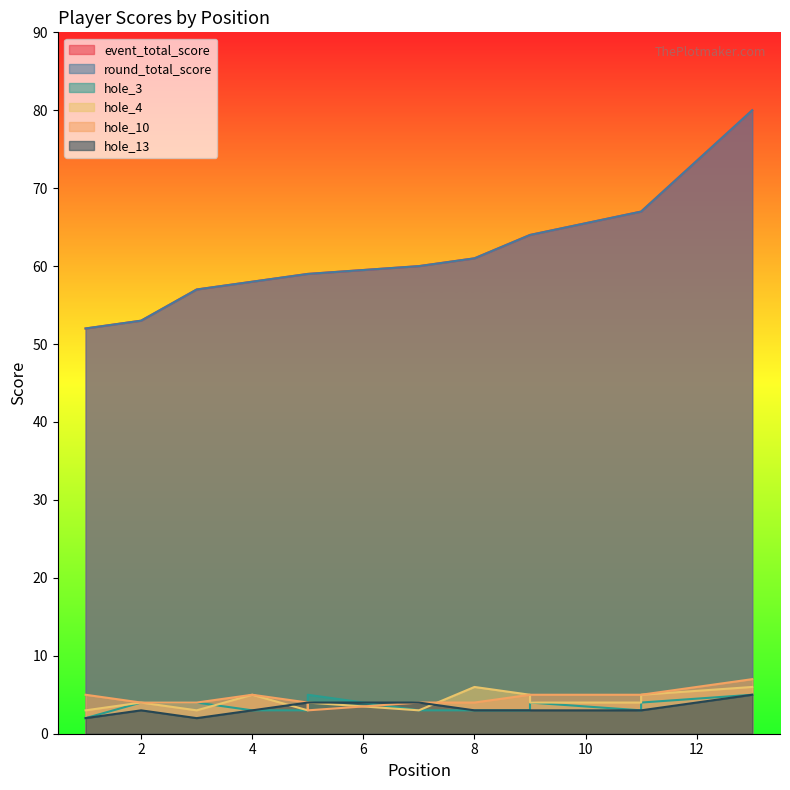

How many values in the event_total_score series exceed 60?

6